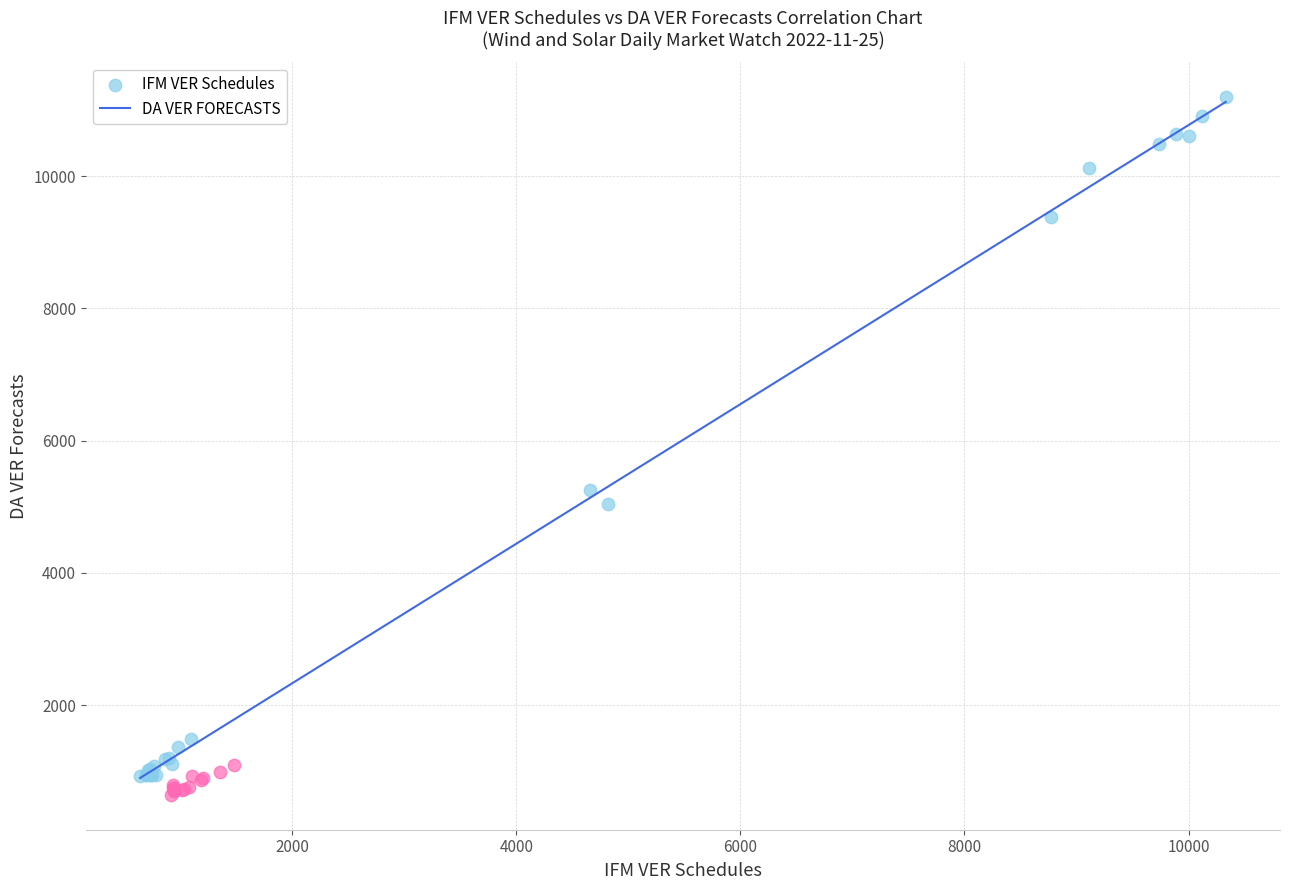

Which series has the largest Y range (max minus min)?

IFM VER Schedules